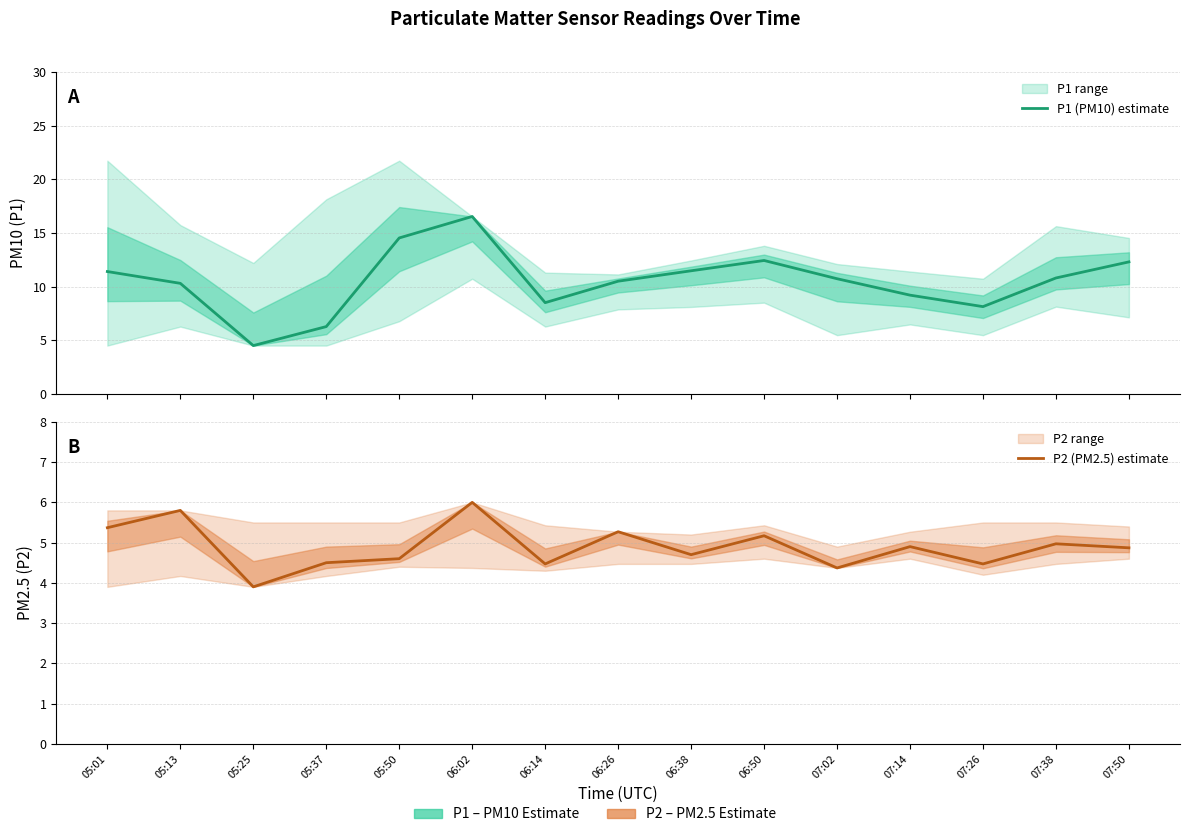

What is the difference between the second highest and minimum values in the P2 (PM2.5) estimate series?

1.9